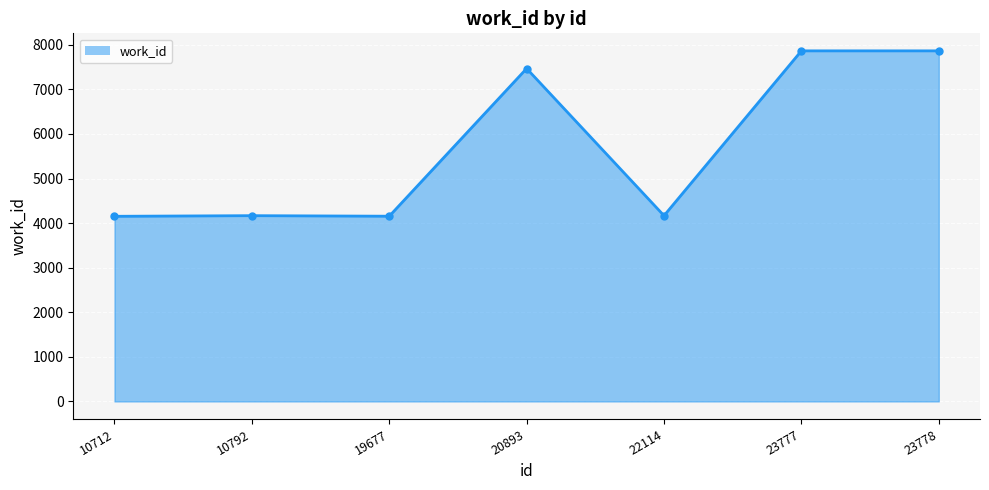

True or false: the data shows 4167 at 22114.

True